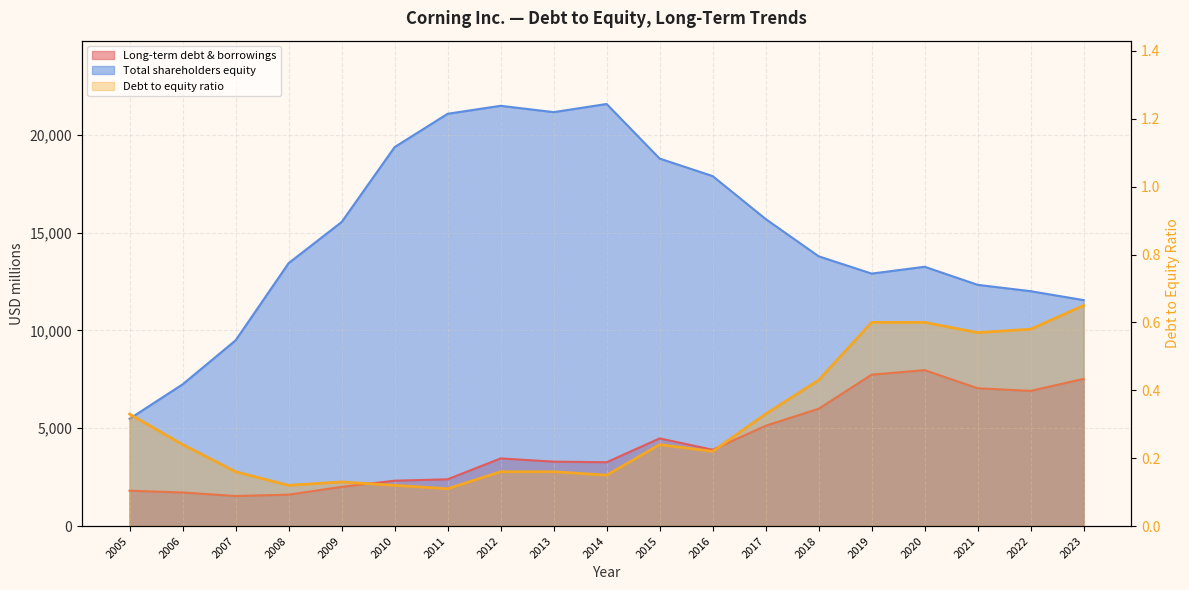

How many lines are shown in the chart?

3